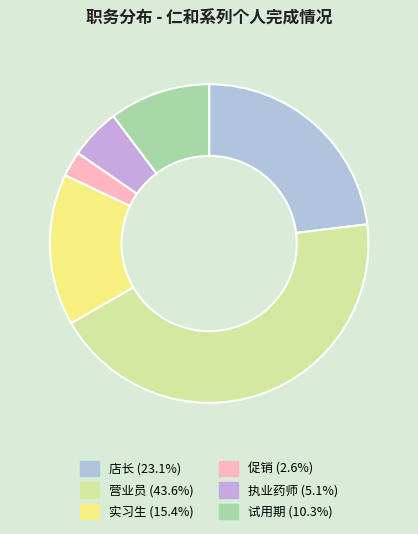

What is the smallest slice in the pie chart?

促销